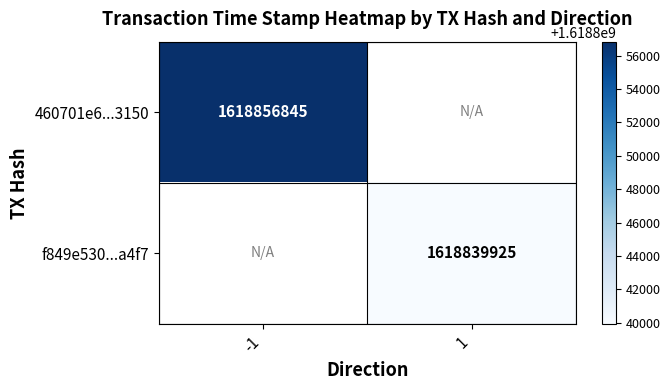

The value of f849e530...a4f7 at 1 is 1618839925. True or false?

True